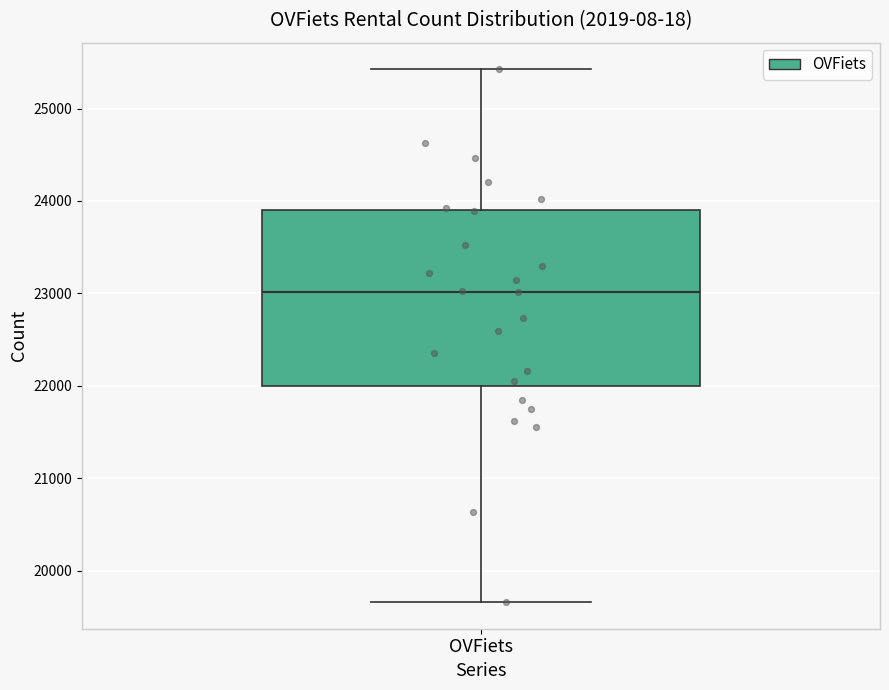

Transcribe this box plot: give where the median line is, the range the box spans, and where the two whiskers end, as read against the y-axis. The values are not printed on the chart, so give them approximately, as read against the axis.

median 23000, box 22000 to 23900, whiskers 19700 to 25400